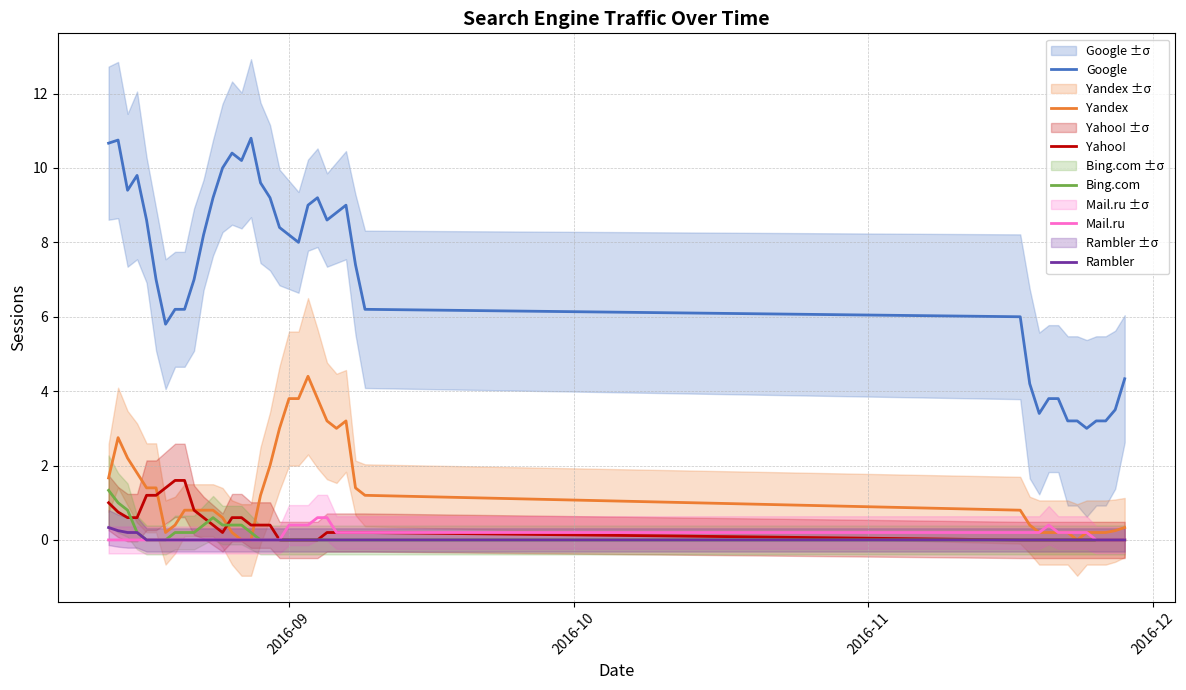

What is the highest value of the Yahoo! series?

1.6